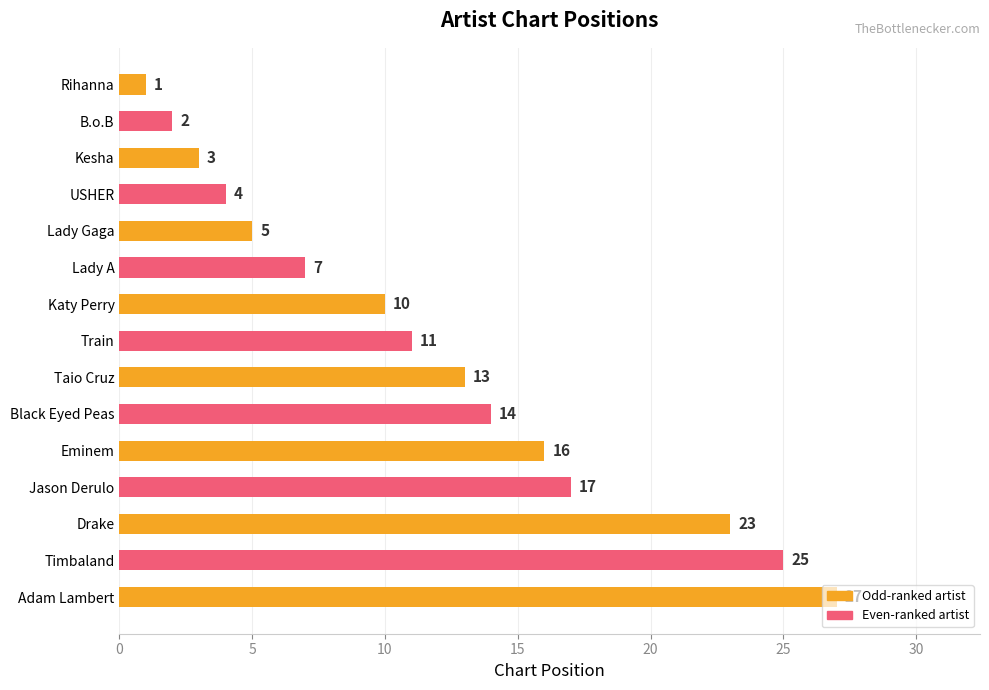

Count the number of data series in this chart.

1